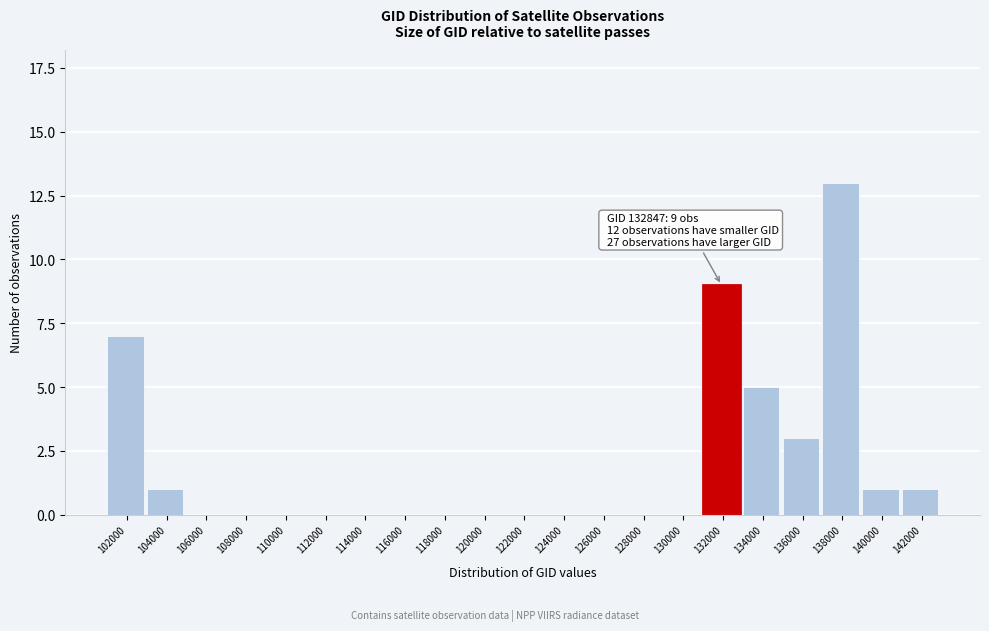

Reading right to left, extract all data points from this chart.

142000=1	140000=1	138000=13	136000=3	134000=5	132000=9	130000=0	128000=0	126000=0	124000=0	122000=0	120000=0	118000=0	116000=0	114000=0	112000=0	110000=0	108000=0	106000=0	104000=1	102000=7